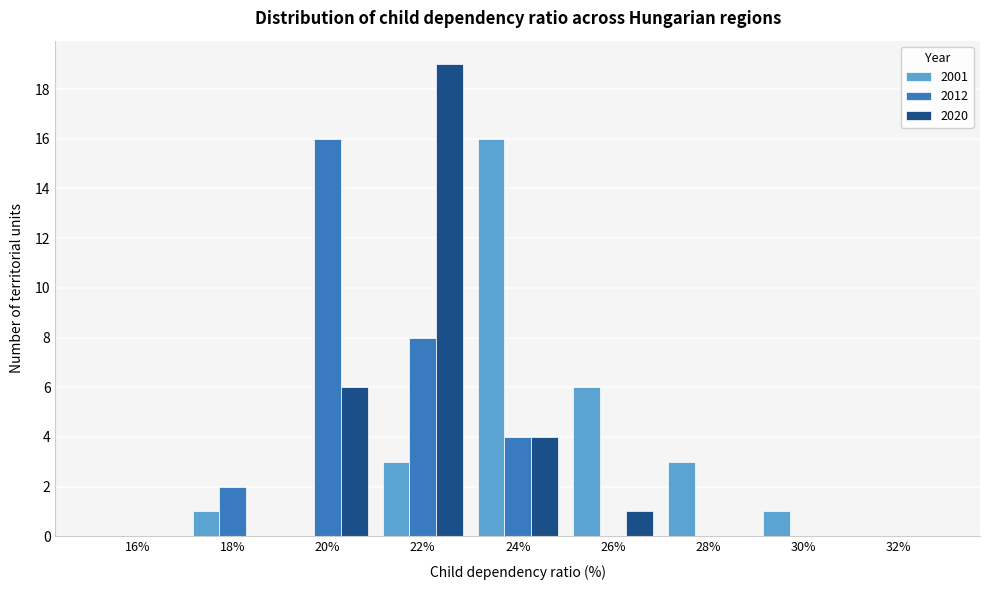

What is the height of the 2001 bar covering 29 to 31 on the x-axis? The values are not printed on the chart, so give them approximately, as read against the axis.

1